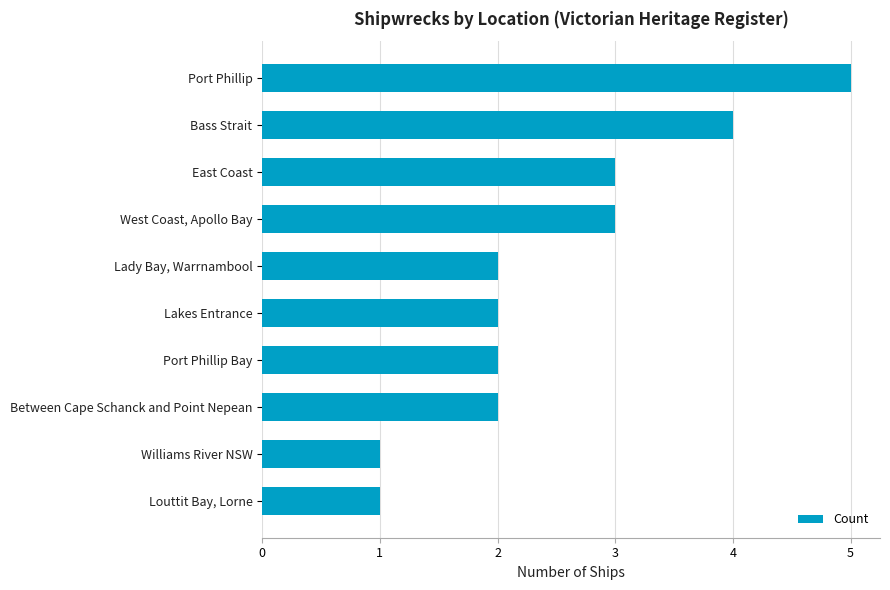

What is the label of the 5th bar from the bottom?

Lakes Entrance